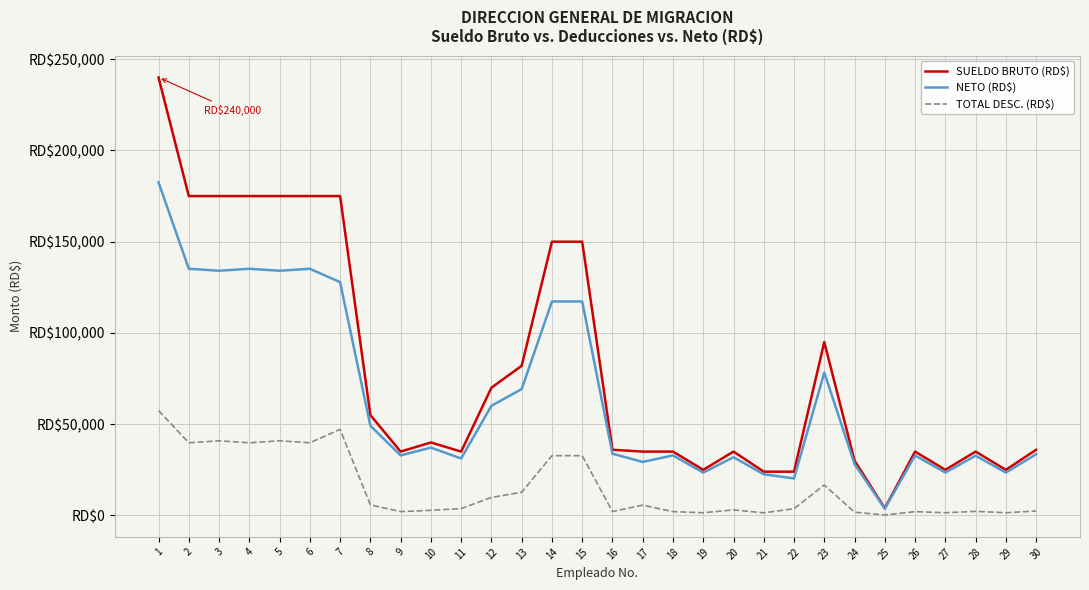

True or false: TOTAL DESC. (RD$) and NETO (RD$) cross at least once.

False